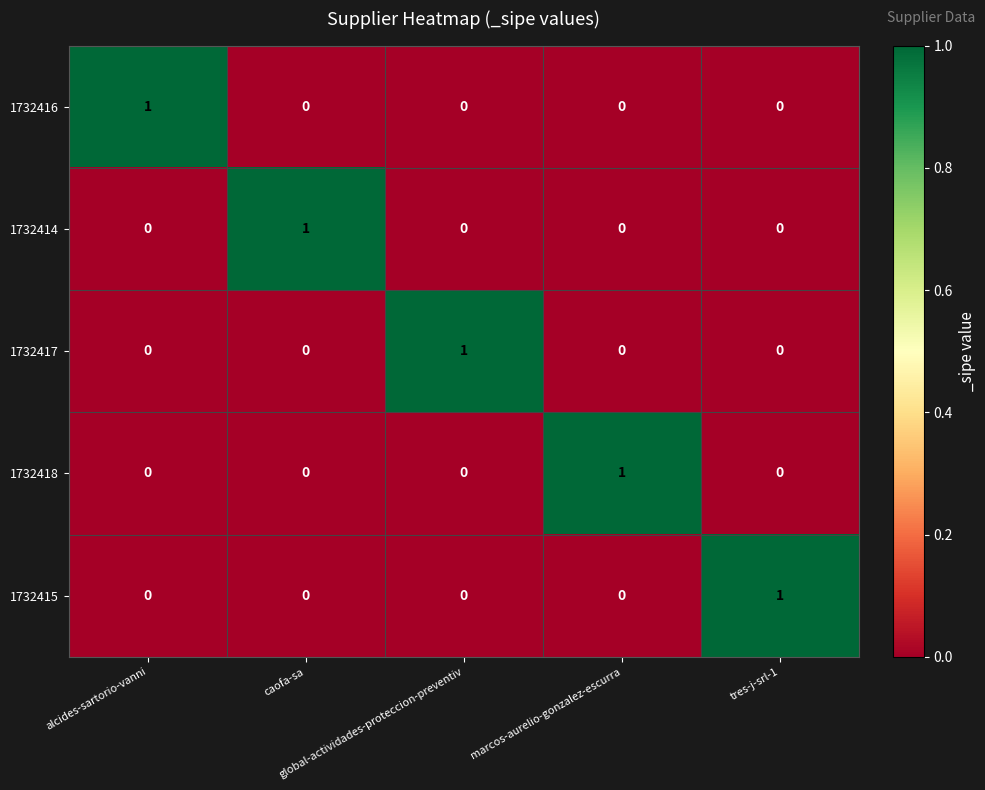

What is the difference between the highest and lowest values at alcides-sartorio-vanni?

1